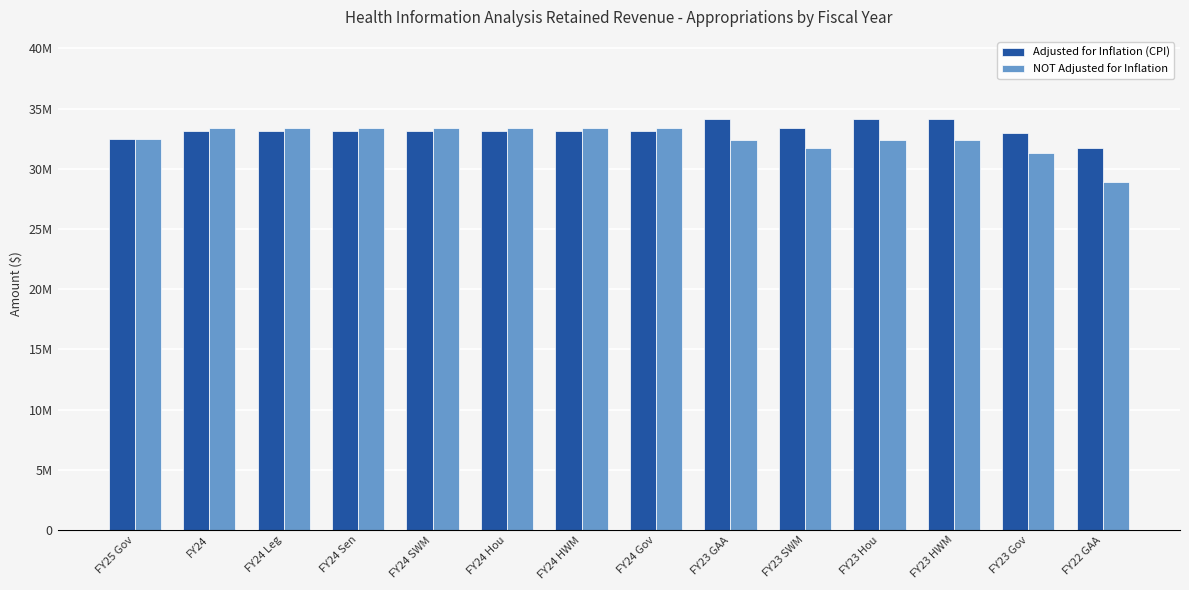

Rank the series by their maximum value, from highest to lowest.

Adjusted for Inflation (CPI), NOT Adjusted for Inflation